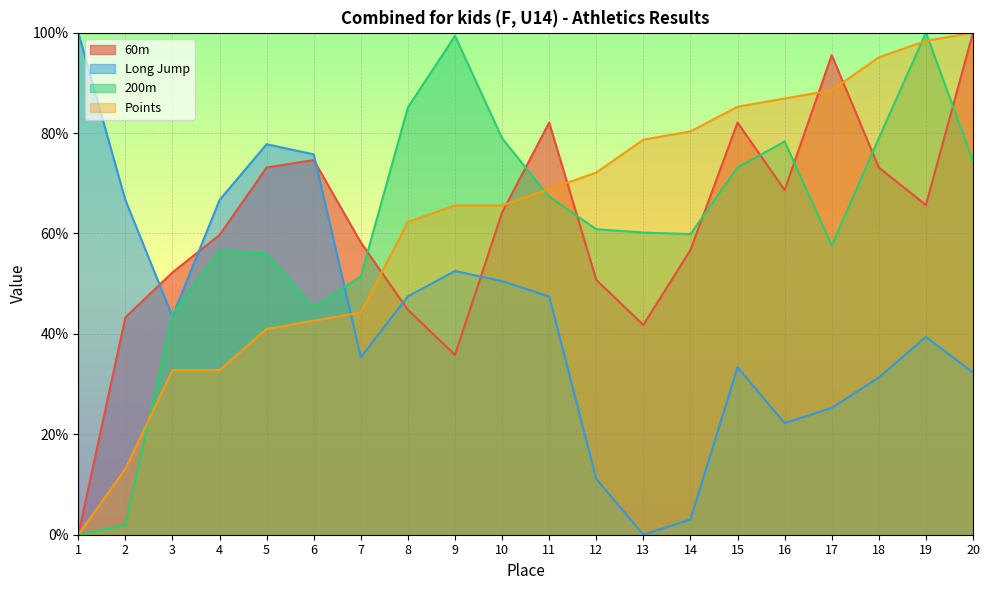

What is the value of the Long Jump point at the 8th from the left?

47.5